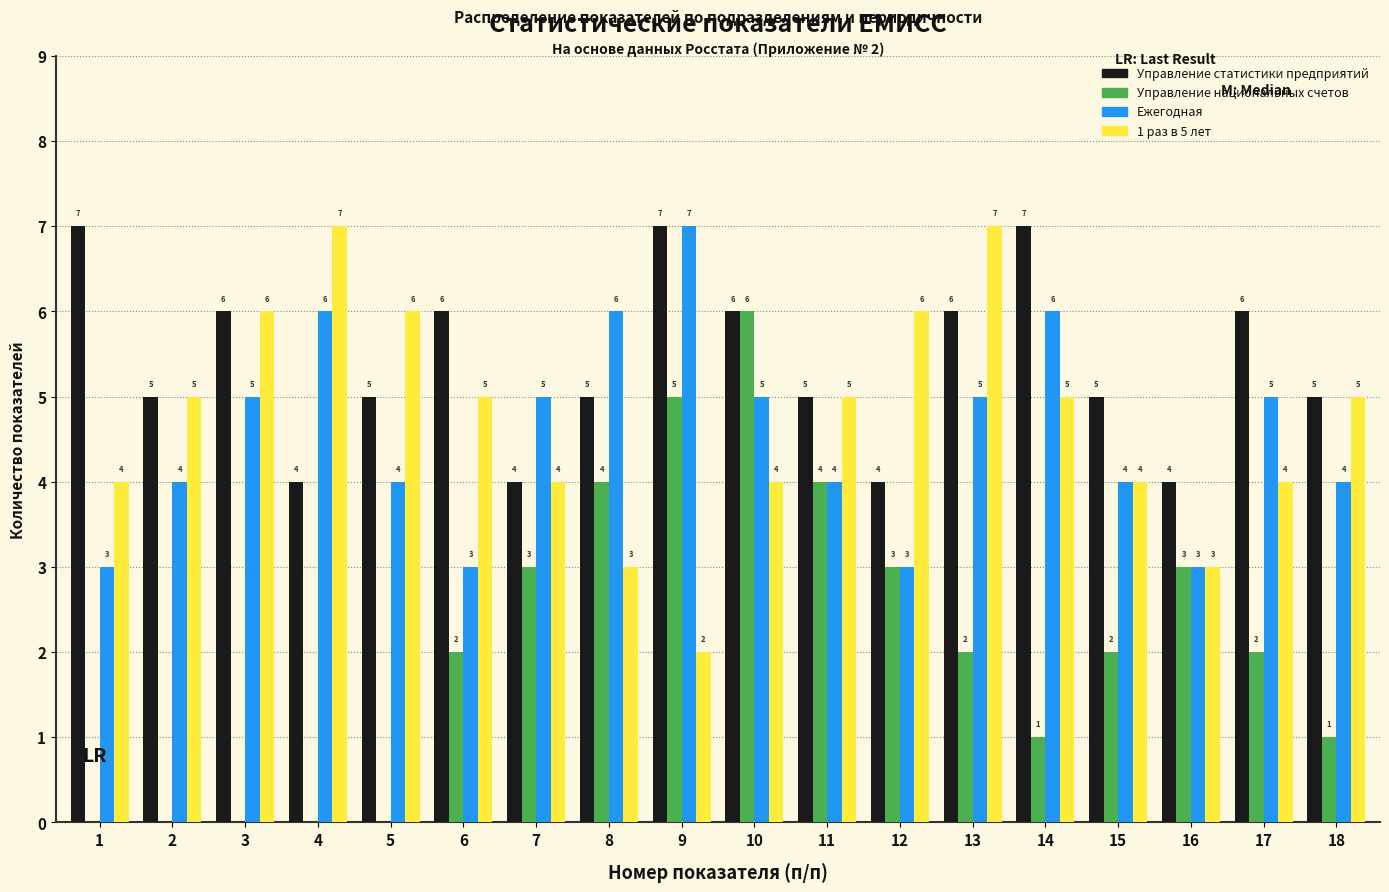

What is the sum of all Управление статистики предприятий values?

97